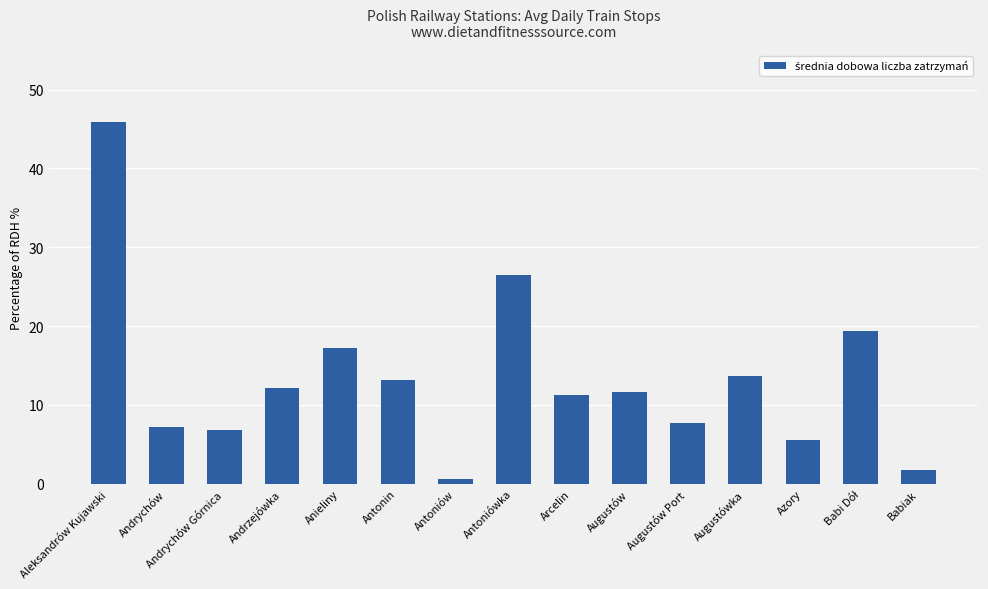

True or false: the data shows 8.1 at Azory.

False